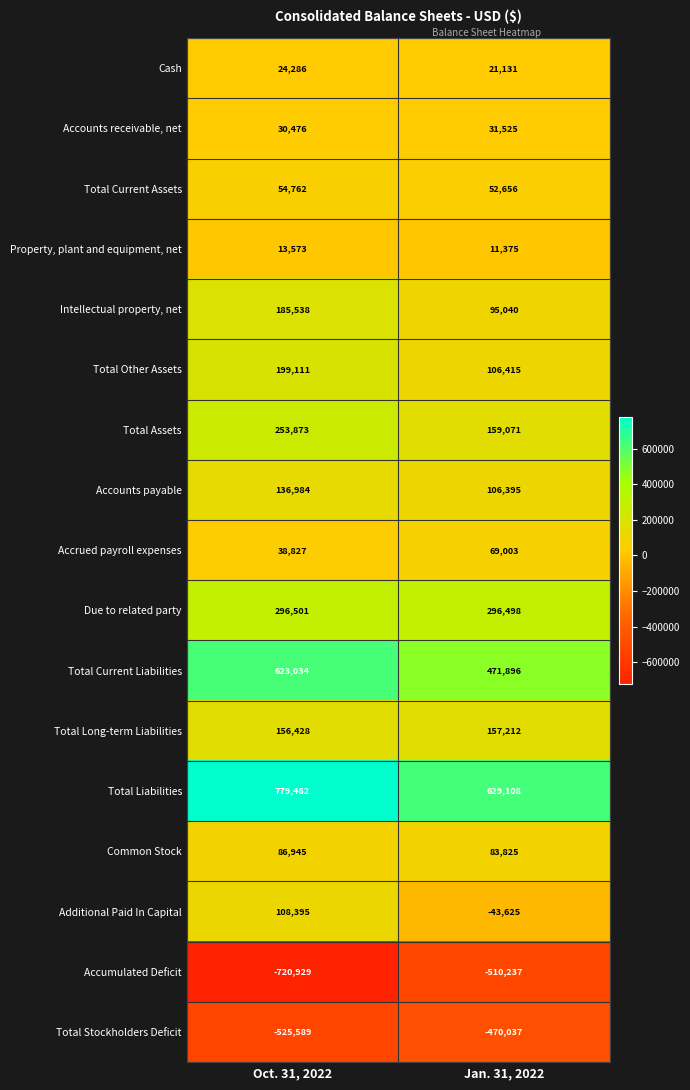

At which category is the sum across all series the highest?

Oct. 31, 2022